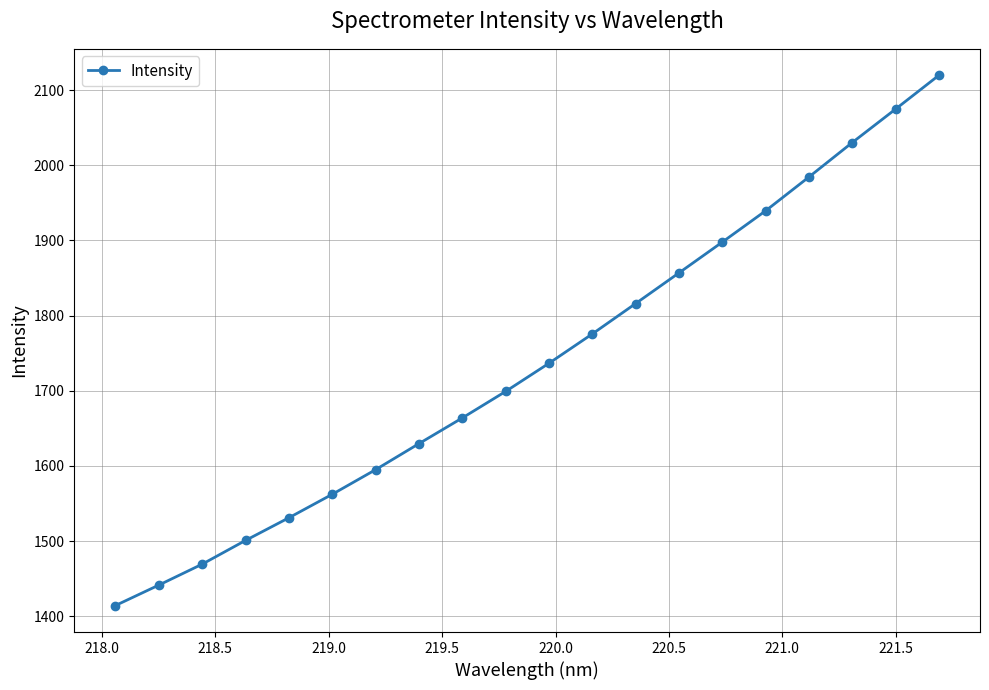

Reading left to right, extract all data points from this chart.

1414.3	1441.5	1469.3	1500.9	1531.0	1562.3	1595.0	1629.7	1663.8	1699.1	1736.6	1775.6	1816.0	1856.8	1897.8	1939.4	1984.4	2030.2	2074.7	2119.6